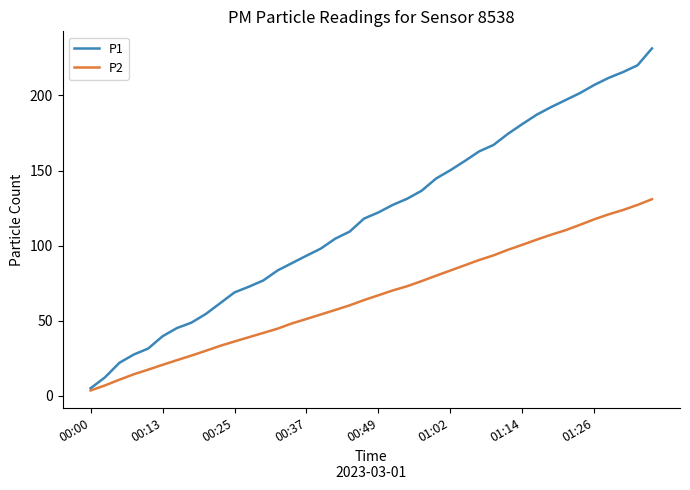

Which series has the largest total across all categories?

P1